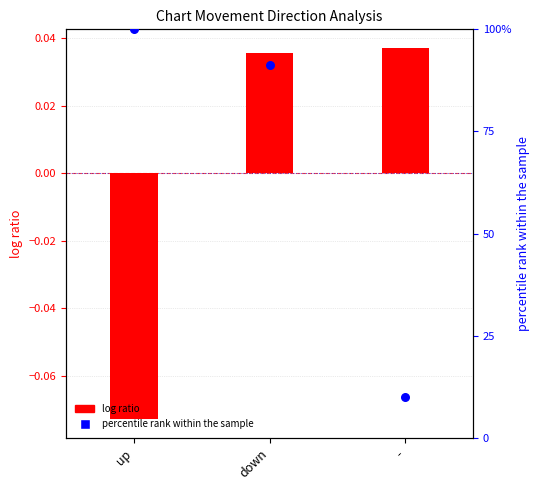

Which series has the widest spread of Y values?

percentile rank within the sample